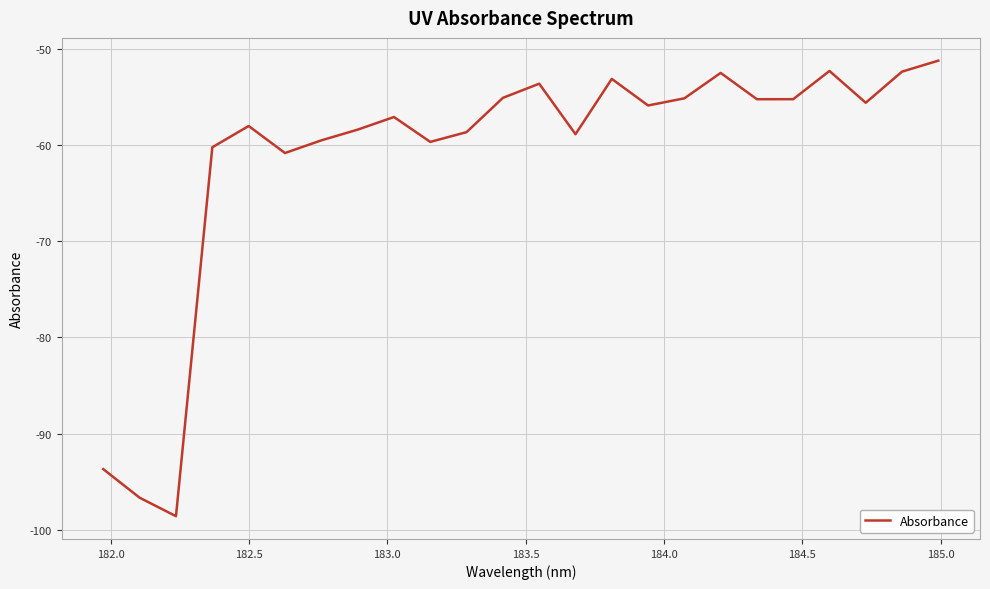

Does the chart have visible grid lines?

Yes